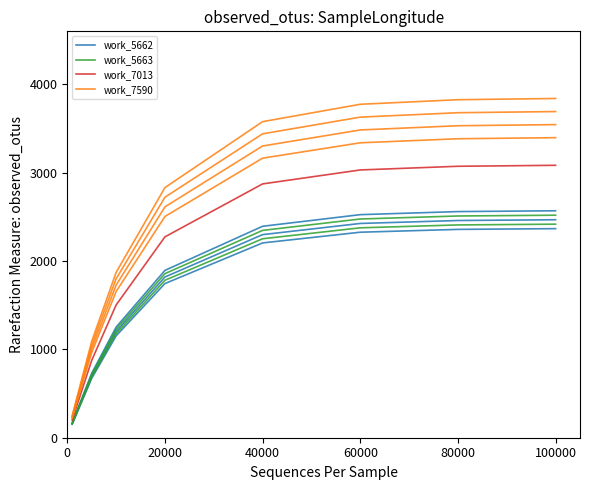

Reading right to left, transcribe all the data shown in this chart.

work_5662: 2366.6	2358.1	2326.2	2204.9	1745.0	1153.0	671.7	152.8
work_5663: 2417.2	2408.6	2376.0	2252.1	1782.3	1177.7	686.1	156.1
work_7013: 3083.6	3072.6	3030.9	2873.0	2273.6	1502.3	875.2	199.1
work_7590: 3396.3	3384.2	3338.3	3164.3	2504.2	1654.7	964.0	219.3